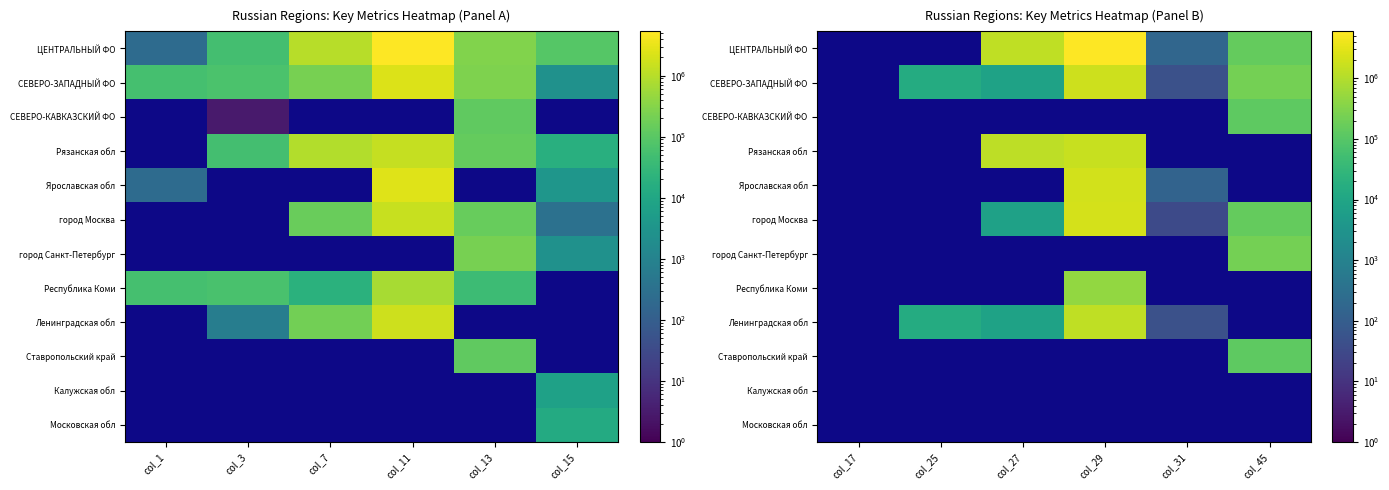

The value of Ярославская обл at col_27 is 0. True or false?

True